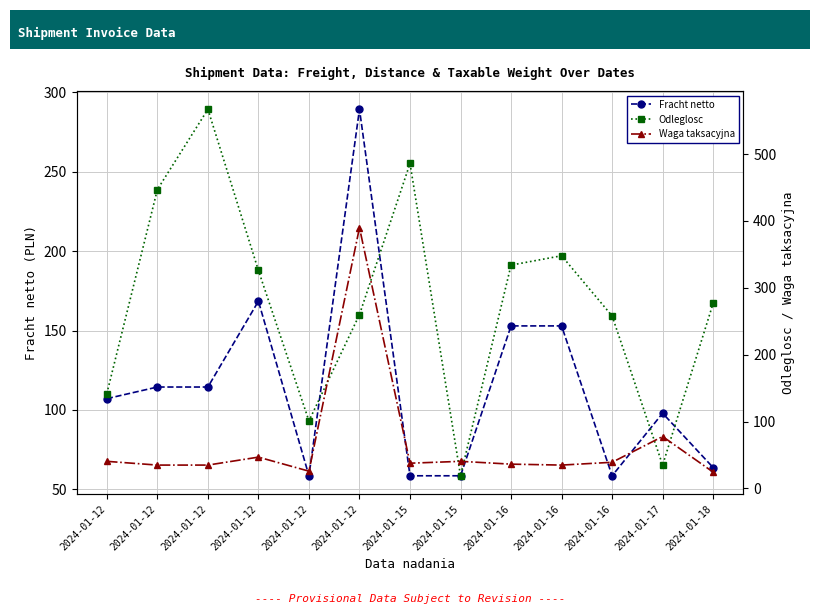

After their last crossing, which series has the higher values: Odleglosc or Fracht netto?

Odleglosc